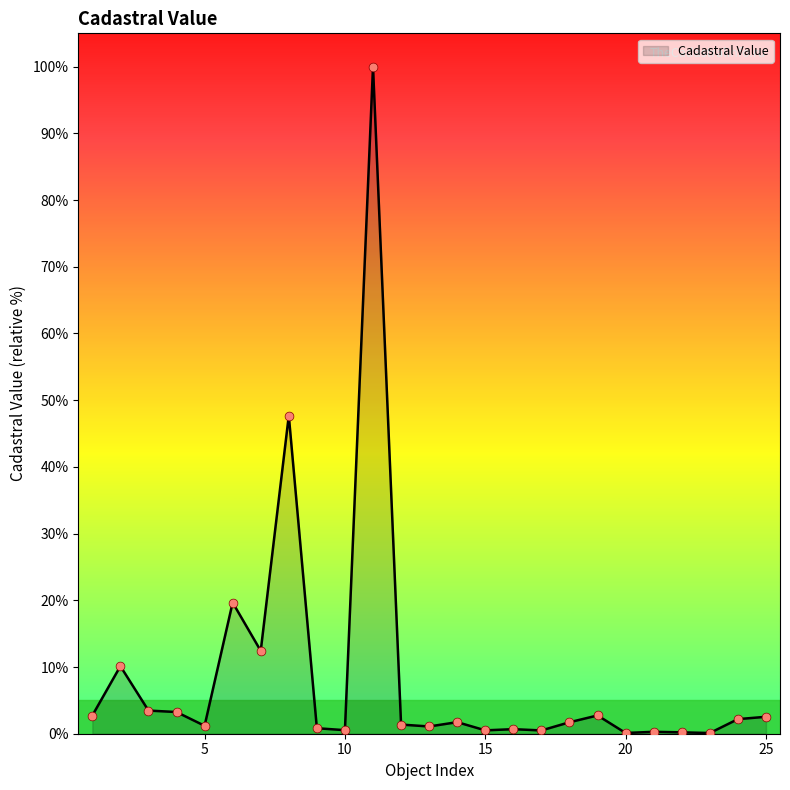

What is the difference between the maximum and minimum values?

99.9